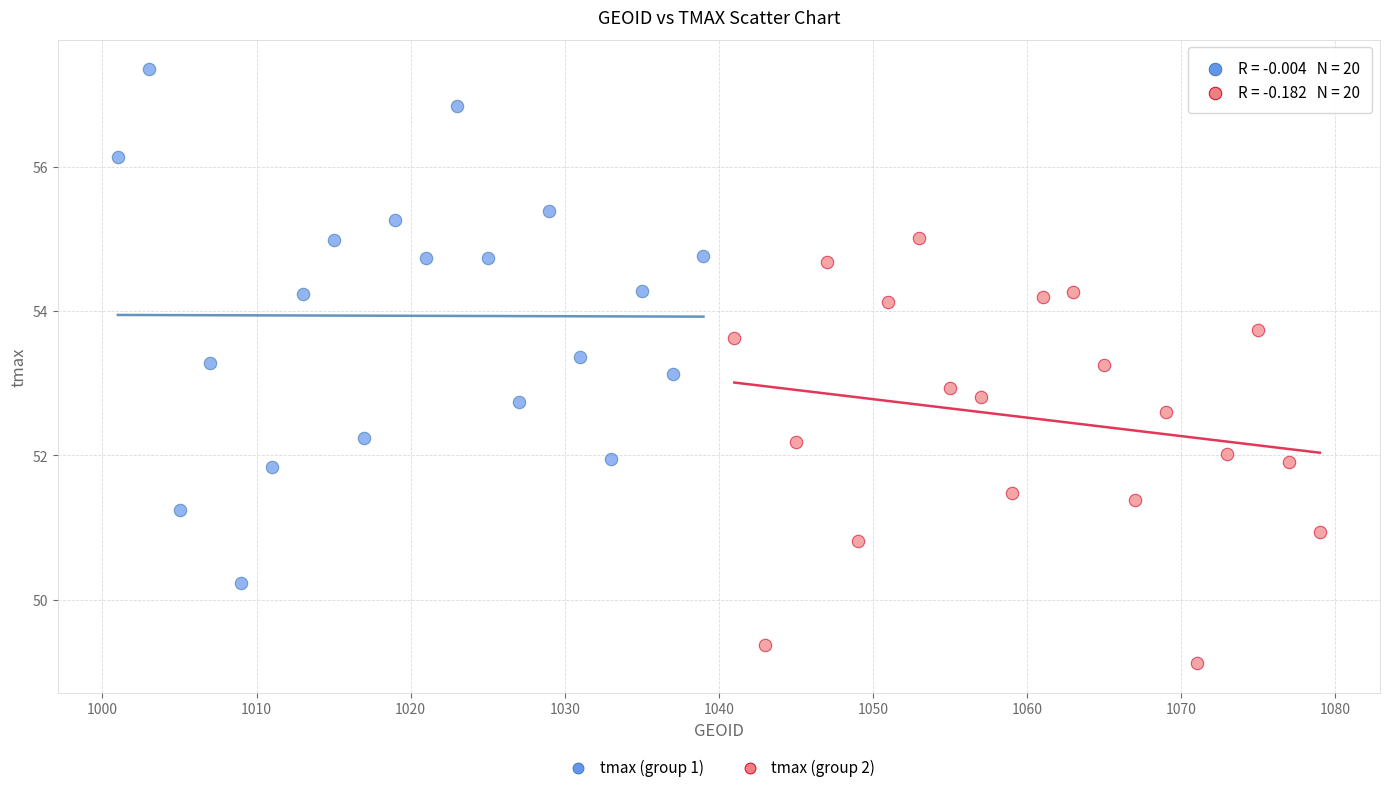

Which series reaches the maximum Y coordinate?

tmax (group 1)